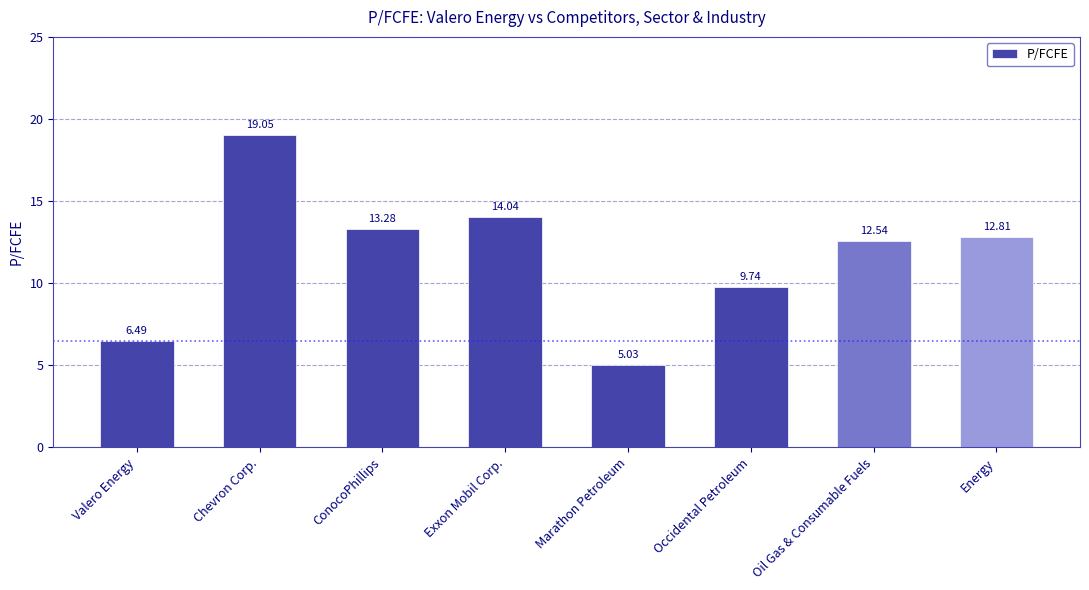

Which label corresponds to the smallest value in the chart?

Marathon Petroleum